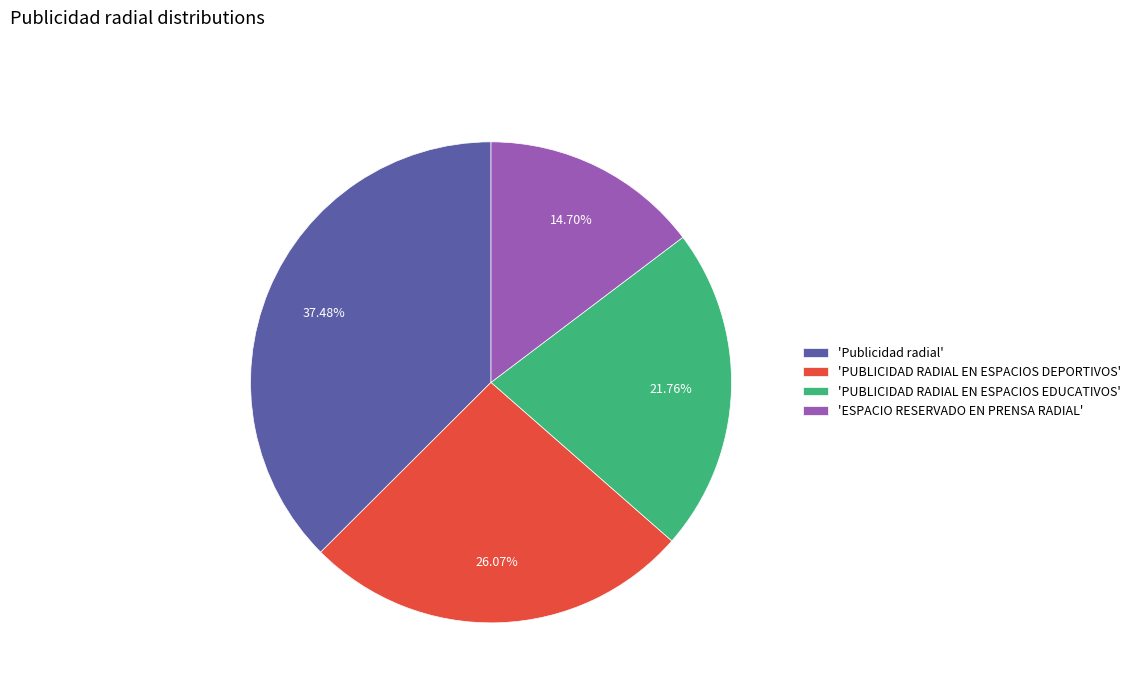

Rank the categories by value from highest to lowest.

'Publicidad radial', 'PUBLICIDAD RADIAL EN ESPACIOS DEPORTIVOS', 'PUBLICIDAD RADIAL EN ESPACIOS EDUCATIVOS', 'ESPACIO RESERVADO EN PRENSA RADIAL'